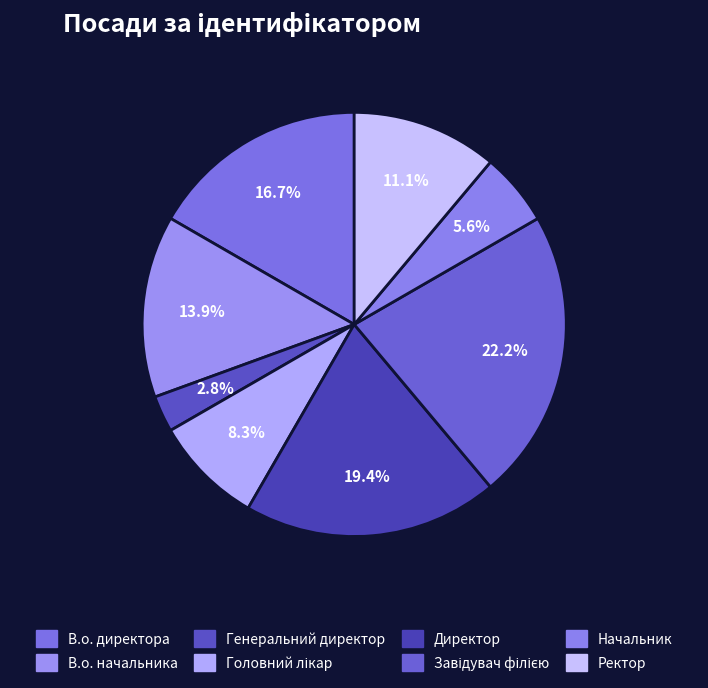

How many segments does this pie chart have?

8